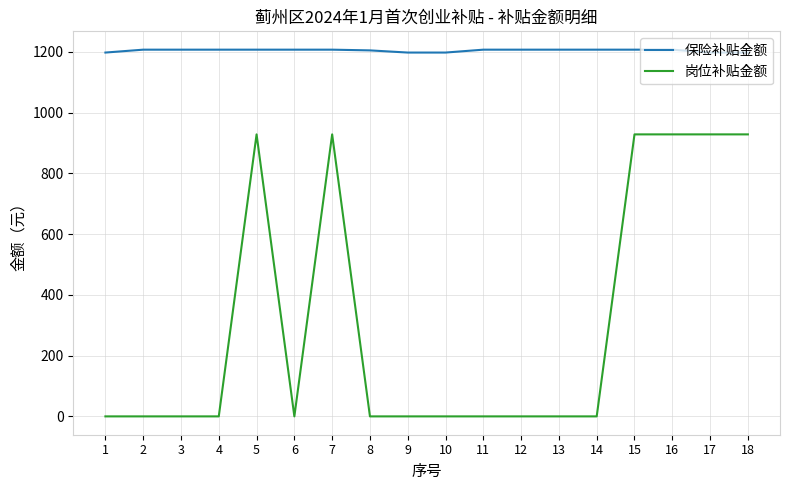

What is the total value across all series at 16?

2134.8